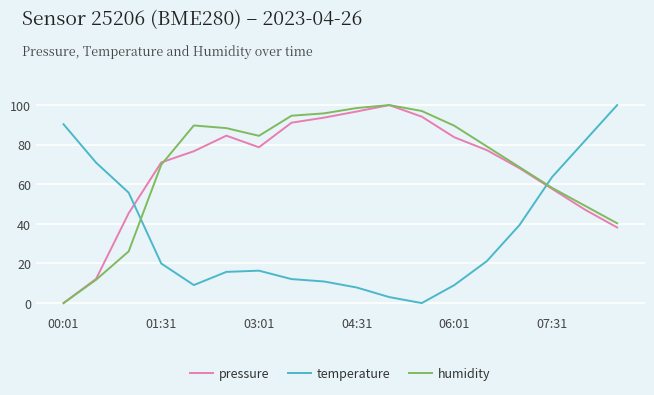

At how many categories does at least one series exceed 46?

18